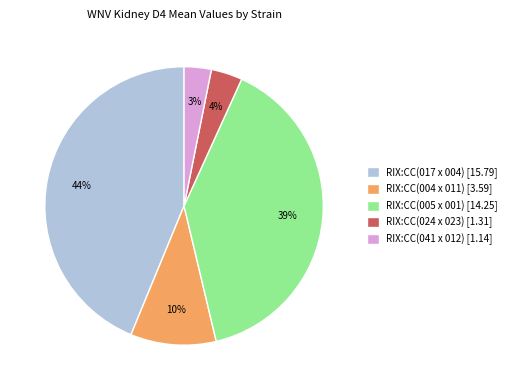

What percentage is the RIX:CC(024 x 023) slice, to the nearest percent?

4%